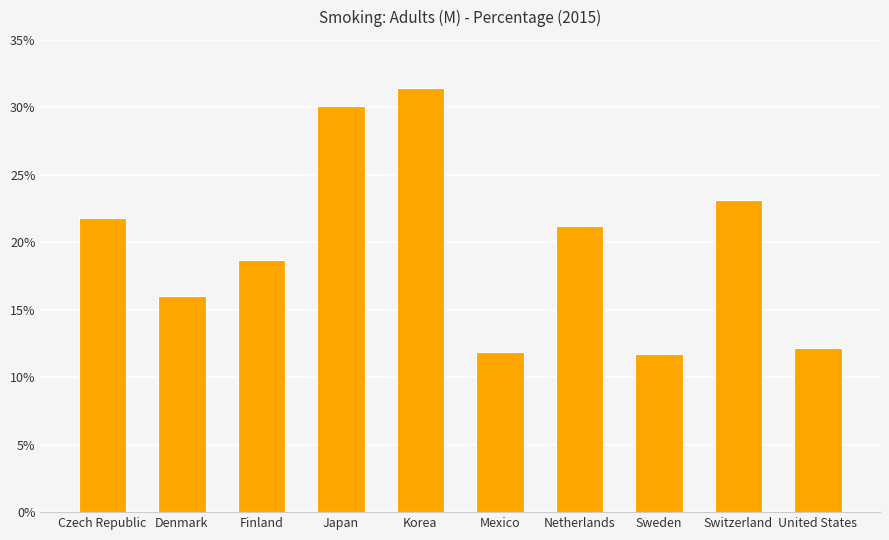

Is it true that the value at Switzerland is 23.1?

True